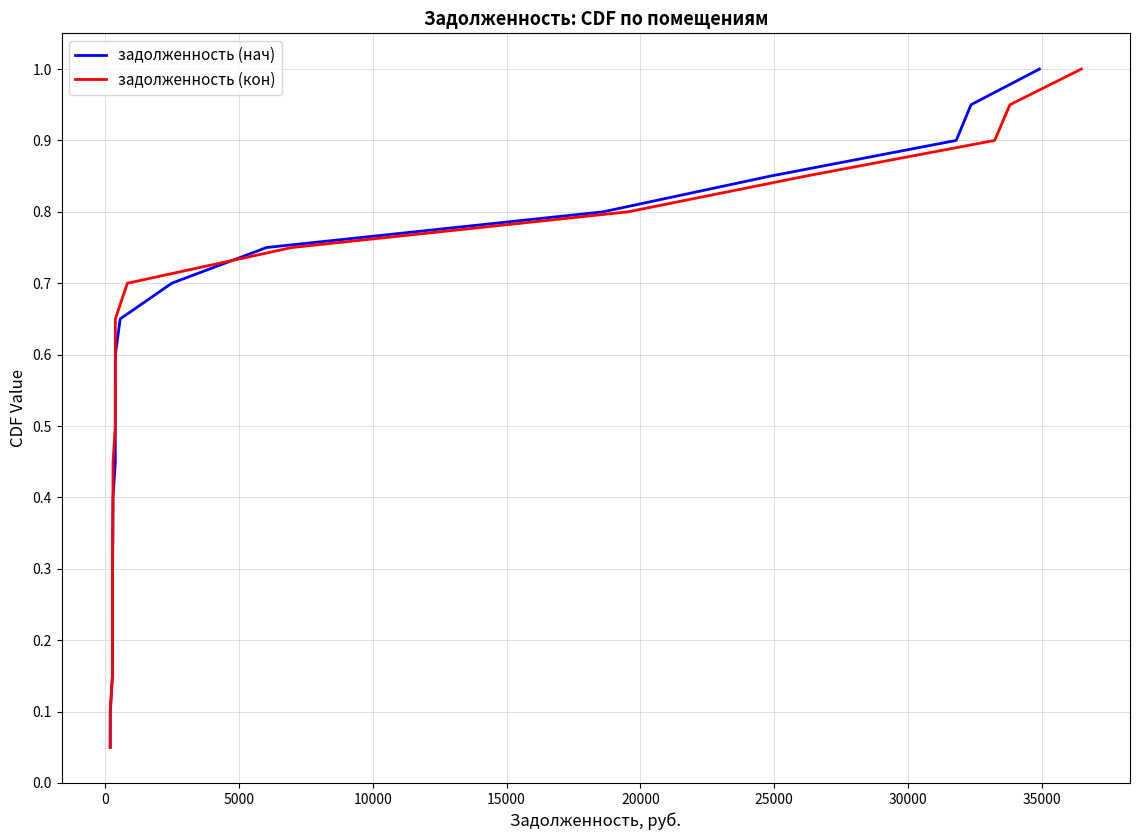

What is the maximum value for задолженность (нач)?

1.0